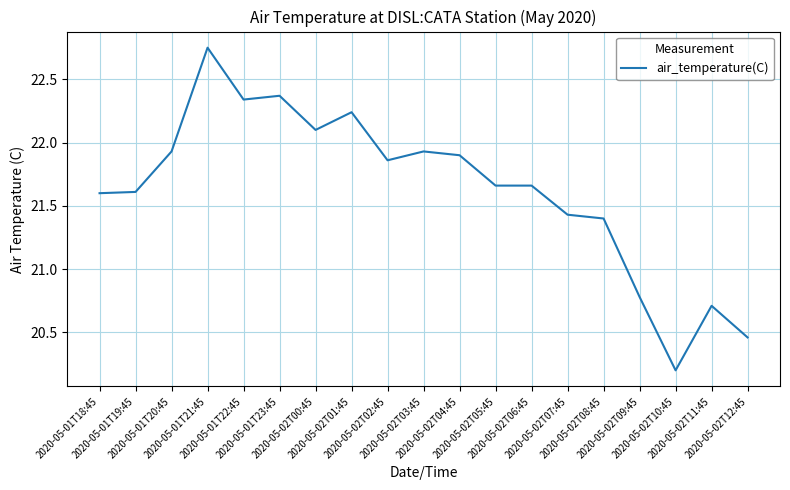

What is the change in value from 2020-05-02T01:45 to 2020-05-02T07:45?

-0.8